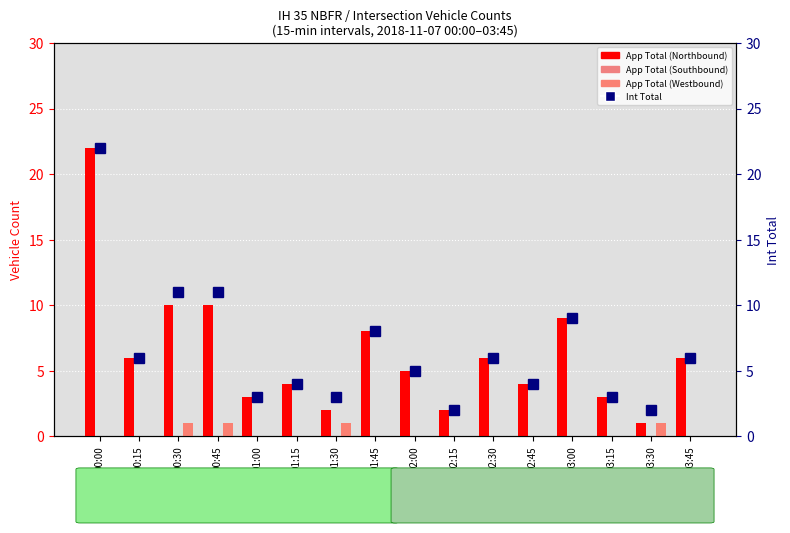

Reading left to right, extract all data points from this chart.

App Total (Northbound): 22	6	10	10	3	4	2	8	5	2	6	4	9	3	1	6
App Total (Southbound): 0	0	0	0	0	0	0	0	0	0	0	0	0	0	0	0
App Total (Westbound): 0	0	1	1	0	0	1	0	0	0	0	0	0	0	1	0
Int Total: 22	6	11	11	3	4	3	8	5	2	6	4	9	3	2	6